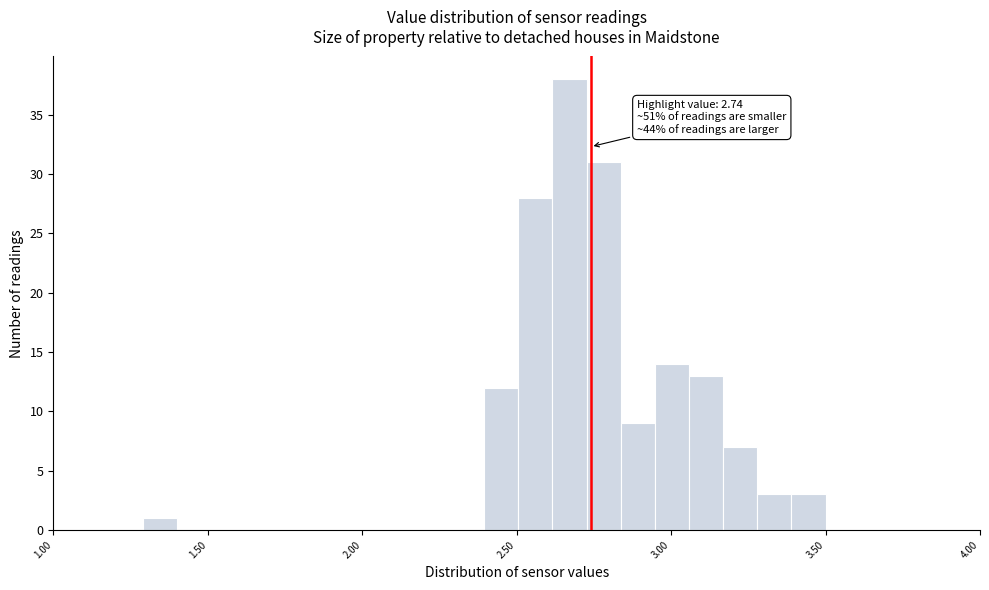

Around what value on the x-axis is the tallest bar? Give the approximate position of its centre, as read against the axis.

2.65